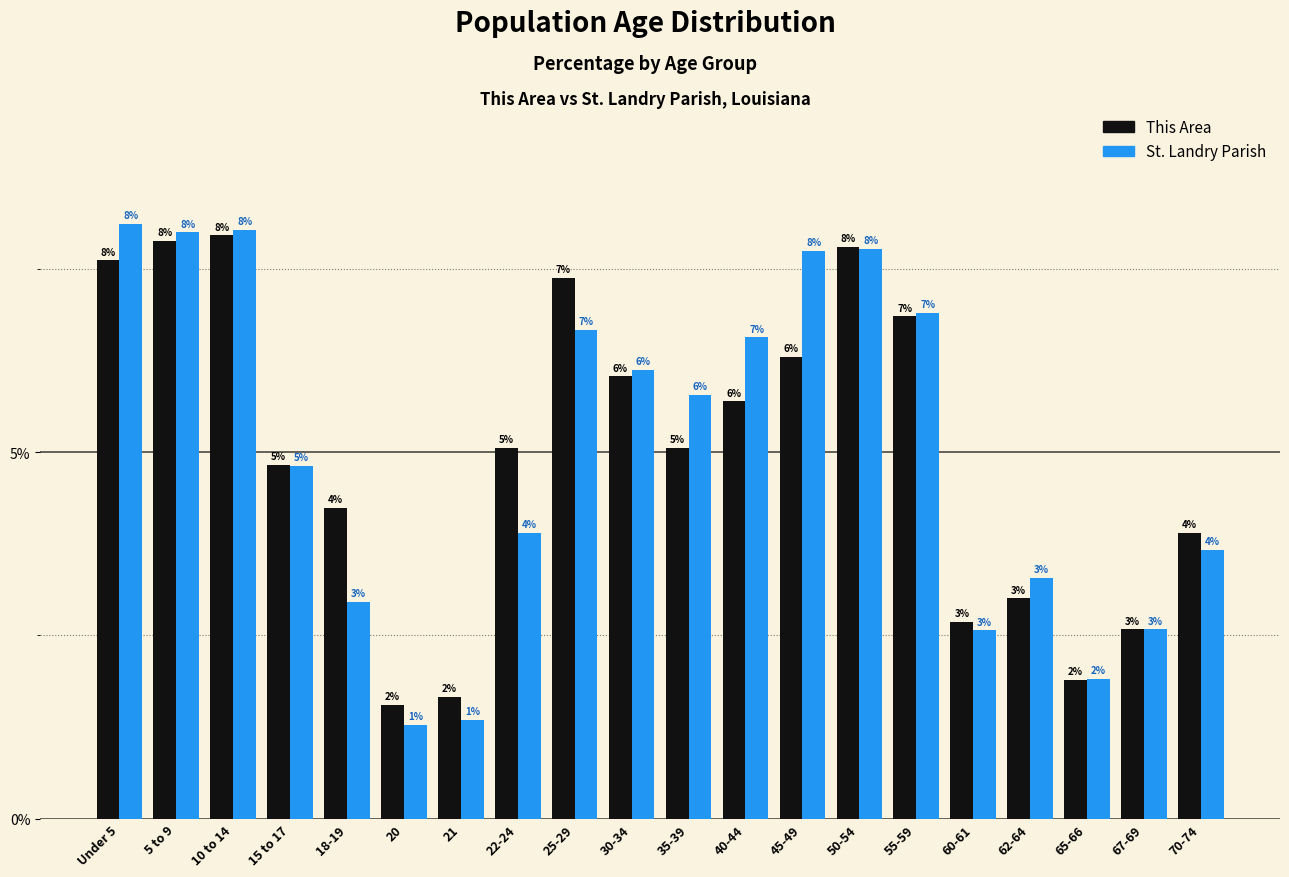

Is it true that This Area equals 6.9 at 55-59?

True